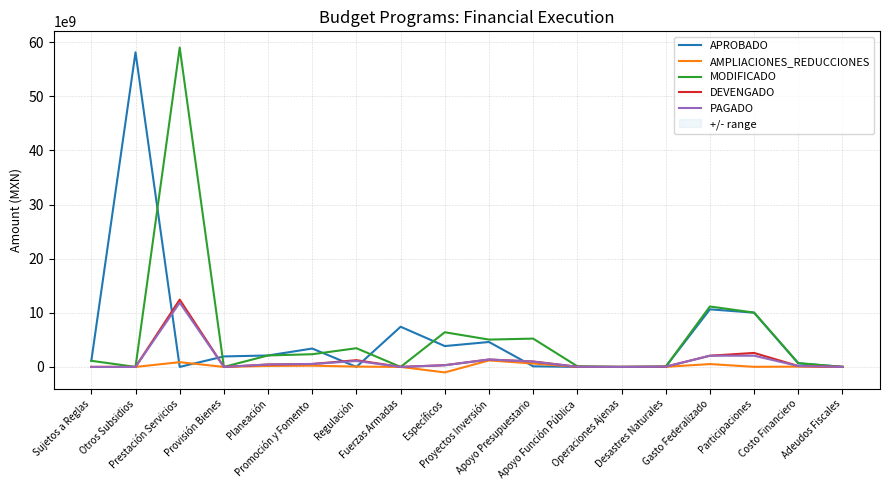

How many times do PAGADO and APROBADO cross each other?

6